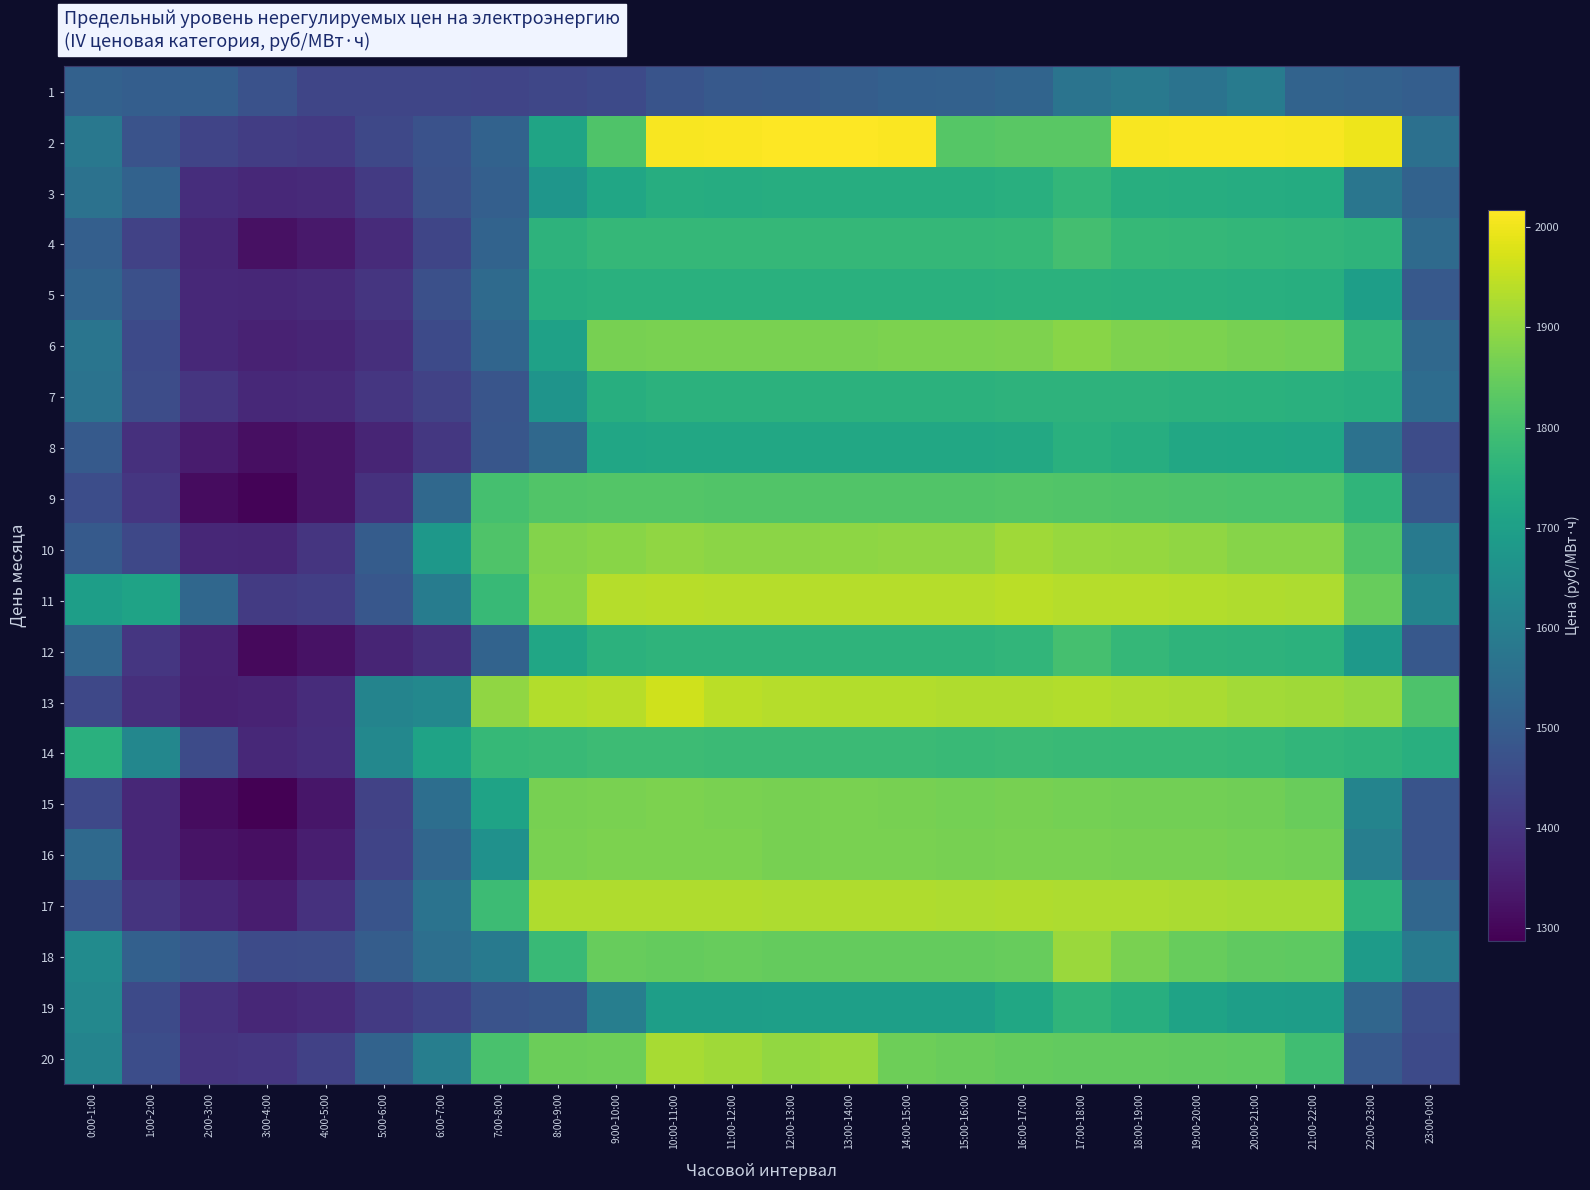

Reading left to right, what are all the values shown in this chart?

1: 0:00-1:00=1514.7	1:00-2:00=1506.5	2:00-3:00=1504.6	3:00-4:00=1472.4	4:00-5:00=1439.0	5:00-6:00=1440.4	6:00-7:00=1440.7	7:00-8:00=1438.0	8:00-9:00=1443.8	9:00-10:00=1452.9	10:00-11:00=1478.2	11:00-12:00=1492.7	12:00-13:00=1493.8	13:00-14:00=1502.8	14:00-15:00=1512.8	15:00-16:00=1515.6	16:00-17:00=1521.9	17:00-18:00=1568.5	18:00-19:00=1582.3	19:00-20:00=1565.9	20:00-21:00=1592.1	21:00-22:00=1519.6	22:00-23:00=1515.8	23:00-0:00=1506.0
2: 0:00-1:00=1578.8	1:00-2:00=1475.8	2:00-3:00=1437.9	3:00-4:00=1420.3	4:00-5:00=1411.6	5:00-6:00=1445.5	6:00-7:00=1470.7	7:00-8:00=1517.3	8:00-9:00=1714.8	9:00-10:00=1817.1	10:00-11:00=2009.8	11:00-12:00=2013.8	12:00-13:00=2017.0	13:00-14:00=2015.5	14:00-15:00=2012.2	15:00-16:00=1825.4	16:00-17:00=1831.3	17:00-18:00=1831.5	18:00-19:00=2010.5	19:00-20:00=2012.6	20:00-21:00=2011.8	21:00-22:00=2010.3	22:00-23:00=1999.8	23:00-0:00=1558.0
3: 0:00-1:00=1564.2	1:00-2:00=1517.4	2:00-3:00=1384.4	3:00-4:00=1371.3	4:00-5:00=1374.6	5:00-6:00=1413.2	6:00-7:00=1468.3	7:00-8:00=1509.8	8:00-9:00=1671.0	9:00-10:00=1718.5	10:00-11:00=1741.3	11:00-12:00=1740.7	12:00-13:00=1741.4	13:00-14:00=1742.9	14:00-15:00=1743.3	15:00-16:00=1743.1	16:00-17:00=1748.7	17:00-18:00=1771.5	18:00-19:00=1746.4	19:00-20:00=1742.4	20:00-21:00=1740.3	21:00-22:00=1737.7	22:00-23:00=1574.9	23:00-0:00=1517.7
4: 0:00-1:00=1509.0	1:00-2:00=1431.6	2:00-3:00=1366.2	3:00-4:00=1320.0	4:00-5:00=1338.5	5:00-6:00=1378.6	6:00-7:00=1439.9	7:00-8:00=1520.3	8:00-9:00=1760.6	9:00-10:00=1772.3	10:00-11:00=1773.4	11:00-12:00=1772.9	12:00-13:00=1772.5	13:00-14:00=1772.7	14:00-15:00=1773.8	15:00-16:00=1773.5	16:00-17:00=1777.4	17:00-18:00=1800.5	18:00-19:00=1776.2	19:00-20:00=1773.0	20:00-21:00=1771.1	21:00-22:00=1768.5	22:00-23:00=1762.0	23:00-0:00=1539.7
5: 0:00-1:00=1523.9	1:00-2:00=1464.7	2:00-3:00=1373.3	3:00-4:00=1369.3	4:00-5:00=1373.4	5:00-6:00=1399.6	6:00-7:00=1466.4	7:00-8:00=1540.4	8:00-9:00=1744.5	9:00-10:00=1749.8	10:00-11:00=1751.0	11:00-12:00=1750.5	12:00-13:00=1749.7	13:00-14:00=1749.8	14:00-15:00=1750.1	15:00-16:00=1749.6	16:00-17:00=1753.7	17:00-18:00=1754.1	18:00-19:00=1751.6	19:00-20:00=1749.8	20:00-21:00=1747.2	21:00-22:00=1744.8	22:00-23:00=1695.8	23:00-0:00=1492.4
6: 0:00-1:00=1570.9	1:00-2:00=1451.7	2:00-3:00=1371.5	3:00-4:00=1357.2	4:00-5:00=1362.3	5:00-6:00=1384.9	6:00-7:00=1451.2	7:00-8:00=1525.8	8:00-9:00=1705.9	9:00-10:00=1868.7	10:00-11:00=1871.7	11:00-12:00=1871.4	12:00-13:00=1871.1	13:00-14:00=1871.7	14:00-15:00=1872.5	15:00-16:00=1872.3	16:00-17:00=1877.3	17:00-18:00=1888.0	18:00-19:00=1876.6	19:00-20:00=1871.9	20:00-21:00=1868.3	21:00-22:00=1863.7	22:00-23:00=1773.9	23:00-0:00=1533.6
7: 0:00-1:00=1567.0	1:00-2:00=1458.5	2:00-3:00=1399.6	3:00-4:00=1373.2	4:00-5:00=1374.8	5:00-6:00=1404.5	6:00-7:00=1433.1	7:00-8:00=1481.2	8:00-9:00=1666.6	9:00-10:00=1745.7	10:00-11:00=1756.2	11:00-12:00=1756.0	12:00-13:00=1755.6	13:00-14:00=1755.8	14:00-15:00=1756.2	15:00-16:00=1755.7	16:00-17:00=1759.7	17:00-18:00=1760.4	18:00-19:00=1759.1	19:00-20:00=1756.5	20:00-21:00=1753.9	21:00-22:00=1751.3	22:00-23:00=1744.6	23:00-0:00=1544.8
8: 0:00-1:00=1493.9	1:00-2:00=1388.8	2:00-3:00=1343.8	3:00-4:00=1317.0	4:00-5:00=1328.3	5:00-6:00=1362.8	6:00-7:00=1405.6	7:00-8:00=1484.2	8:00-9:00=1533.6	9:00-10:00=1718.6	10:00-11:00=1724.4	11:00-12:00=1724.7	12:00-13:00=1724.3	13:00-14:00=1724.4	14:00-15:00=1725.0	15:00-16:00=1724.7	16:00-17:00=1729.0	17:00-18:00=1752.0	18:00-19:00=1743.0	19:00-20:00=1726.2	20:00-21:00=1721.5	21:00-22:00=1718.8	22:00-23:00=1562.4	23:00-0:00=1456.9
9: 0:00-1:00=1460.6	1:00-2:00=1403.9	2:00-3:00=1310.8	3:00-4:00=1296.3	4:00-5:00=1328.2	5:00-6:00=1390.7	6:00-7:00=1534.2	7:00-8:00=1802.0	8:00-9:00=1820.3	9:00-10:00=1821.6	10:00-11:00=1821.7	11:00-12:00=1820.4	12:00-13:00=1819.8	13:00-14:00=1819.2	14:00-15:00=1819.8	15:00-16:00=1819.8	16:00-17:00=1821.3	17:00-18:00=1818.6	18:00-19:00=1817.3	19:00-20:00=1814.4	20:00-21:00=1810.3	21:00-22:00=1809.7	22:00-23:00=1766.3	23:00-0:00=1483.2
10: 0:00-1:00=1495.4	1:00-2:00=1446.8	2:00-3:00=1369.8	3:00-4:00=1367.0	4:00-5:00=1399.3	5:00-6:00=1498.8	6:00-7:00=1677.2	7:00-8:00=1815.1	8:00-9:00=1881.6	9:00-10:00=1887.2	10:00-11:00=1896.2	11:00-12:00=1889.8	12:00-13:00=1890.1	13:00-14:00=1893.9	14:00-15:00=1895.2	15:00-16:00=1895.3	16:00-17:00=1912.3	17:00-18:00=1905.1	18:00-19:00=1900.5	19:00-20:00=1895.6	20:00-21:00=1885.1	21:00-22:00=1885.4	22:00-23:00=1816.2	23:00-0:00=1584.4
11: 0:00-1:00=1697.6	1:00-2:00=1710.0	2:00-3:00=1531.5	3:00-4:00=1414.7	4:00-5:00=1423.0	5:00-6:00=1484.5	6:00-7:00=1592.9	7:00-8:00=1779.7	8:00-9:00=1887.6	9:00-10:00=1936.2	10:00-11:00=1937.5	11:00-12:00=1936.9	12:00-13:00=1935.8	13:00-14:00=1935.8	14:00-15:00=1936.7	15:00-16:00=1937.2	16:00-17:00=1941.1	17:00-18:00=1937.2	18:00-19:00=1936.1	19:00-20:00=1931.9	20:00-21:00=1930.3	21:00-22:00=1927.8	22:00-23:00=1846.9	23:00-0:00=1618.2
12: 0:00-1:00=1529.9	1:00-2:00=1404.3	2:00-3:00=1356.6	3:00-4:00=1306.5	4:00-5:00=1323.9	5:00-6:00=1362.6	6:00-7:00=1385.7	7:00-8:00=1518.7	8:00-9:00=1718.6	9:00-10:00=1755.7	10:00-11:00=1760.9	11:00-12:00=1761.2	12:00-13:00=1761.1	13:00-14:00=1762.4	14:00-15:00=1761.5	15:00-16:00=1763.1	16:00-17:00=1766.7	17:00-18:00=1800.8	18:00-19:00=1773.3	19:00-20:00=1762.4	20:00-21:00=1760.6	21:00-22:00=1755.9	22:00-23:00=1683.2	23:00-0:00=1487.6
13: 0:00-1:00=1446.8	1:00-2:00=1386.8	2:00-3:00=1354.8	3:00-4:00=1359.5	4:00-5:00=1381.2	5:00-6:00=1617.1	6:00-7:00=1628.8	7:00-8:00=1895.5	8:00-9:00=1932.2	9:00-10:00=1940.1	10:00-11:00=1963.2	11:00-12:00=1941.4	12:00-13:00=1934.8	13:00-14:00=1934.1	14:00-15:00=1932.1	15:00-16:00=1929.6	16:00-17:00=1931.4	17:00-18:00=1931.8	18:00-19:00=1927.6	19:00-20:00=1924.4	20:00-21:00=1914.9	21:00-22:00=1912.2	22:00-23:00=1904.3	23:00-0:00=1813.8
14: 0:00-1:00=1749.7	1:00-2:00=1626.0	2:00-3:00=1453.4	3:00-4:00=1372.4	4:00-5:00=1383.1	5:00-6:00=1629.5	6:00-7:00=1710.0	7:00-8:00=1777.8	8:00-9:00=1783.2	9:00-10:00=1786.9	10:00-11:00=1787.8	11:00-12:00=1786.3	12:00-13:00=1784.5	13:00-14:00=1784.5	14:00-15:00=1783.6	15:00-16:00=1782.2	16:00-17:00=1785.0	17:00-18:00=1783.2	18:00-19:00=1780.6	19:00-20:00=1777.9	20:00-21:00=1775.2	21:00-22:00=1768.9	22:00-23:00=1760.9	23:00-0:00=1748.7
15: 0:00-1:00=1450.1	1:00-2:00=1368.4	2:00-3:00=1311.1	3:00-4:00=1288.0	4:00-5:00=1333.2	5:00-6:00=1432.2	6:00-7:00=1552.3	7:00-8:00=1711.3	8:00-9:00=1868.2	9:00-10:00=1870.3	10:00-11:00=1873.0	11:00-12:00=1869.9	12:00-13:00=1867.4	13:00-14:00=1869.1	14:00-15:00=1867.8	15:00-16:00=1865.4	16:00-17:00=1866.7	17:00-18:00=1864.7	18:00-19:00=1863.2	19:00-20:00=1861.6	20:00-21:00=1858.2	21:00-22:00=1850.4	22:00-23:00=1617.5	23:00-0:00=1478.1
16: 0:00-1:00=1536.7	1:00-2:00=1370.0	2:00-3:00=1327.7	3:00-4:00=1318.7	4:00-5:00=1348.1	5:00-6:00=1437.9	6:00-7:00=1528.7	7:00-8:00=1658.2	8:00-9:00=1870.7	9:00-10:00=1872.7	10:00-11:00=1872.9	11:00-12:00=1872.1	12:00-13:00=1868.9	13:00-14:00=1870.8	14:00-15:00=1871.0	15:00-16:00=1868.8	16:00-17:00=1871.2	17:00-18:00=1870.1	18:00-19:00=1868.3	19:00-20:00=1867.0	20:00-21:00=1863.4	21:00-22:00=1861.8	22:00-23:00=1600.9	23:00-0:00=1478.3
17: 0:00-1:00=1474.1	1:00-2:00=1397.9	2:00-3:00=1368.9	3:00-4:00=1347.6	4:00-5:00=1391.7	5:00-6:00=1476.5	6:00-7:00=1564.4	7:00-8:00=1789.1	8:00-9:00=1930.8	9:00-10:00=1931.5	10:00-11:00=1930.8	11:00-12:00=1930.5	12:00-13:00=1928.1	13:00-14:00=1929.3	14:00-15:00=1928.9	15:00-16:00=1926.8	16:00-17:00=1929.4	17:00-18:00=1927.3	18:00-19:00=1926.7	19:00-20:00=1925.0	20:00-21:00=1920.6	21:00-22:00=1922.2	22:00-23:00=1759.4	23:00-0:00=1527.6
18: 0:00-1:00=1638.6	1:00-2:00=1510.3	2:00-3:00=1490.8	3:00-4:00=1453.8	4:00-5:00=1456.4	5:00-6:00=1502.0	6:00-7:00=1553.5	7:00-8:00=1584.4	8:00-9:00=1781.8	9:00-10:00=1846.7	10:00-11:00=1845.6	11:00-12:00=1846.5	12:00-13:00=1845.2	13:00-14:00=1844.5	14:00-15:00=1844.8	15:00-16:00=1843.3	16:00-17:00=1848.8	17:00-18:00=1906.2	18:00-19:00=1869.2	19:00-20:00=1847.4	20:00-21:00=1839.0	21:00-22:00=1834.8	22:00-23:00=1689.3	23:00-0:00=1584.3
19: 0:00-1:00=1629.0	1:00-2:00=1452.6	2:00-3:00=1393.2	3:00-4:00=1369.8	4:00-5:00=1377.9	5:00-6:00=1412.0	6:00-7:00=1435.9	7:00-8:00=1474.7	8:00-9:00=1484.3	9:00-10:00=1599.8	10:00-11:00=1697.1	11:00-12:00=1697.7	12:00-13:00=1699.9	13:00-14:00=1699.8	14:00-15:00=1700.0	15:00-16:00=1698.9	16:00-17:00=1721.3	17:00-18:00=1764.4	18:00-19:00=1745.5	19:00-20:00=1709.9	20:00-21:00=1697.0	21:00-22:00=1692.8	22:00-23:00=1529.0	23:00-0:00=1460.6
20: 0:00-1:00=1617.6	1:00-2:00=1459.8	2:00-3:00=1398.0	3:00-4:00=1403.0	4:00-5:00=1429.3	5:00-6:00=1519.9	6:00-7:00=1598.9	7:00-8:00=1808.4	8:00-9:00=1853.7	9:00-10:00=1856.1	10:00-11:00=1921.9	11:00-12:00=1913.9	12:00-13:00=1899.4	13:00-14:00=1904.3	14:00-15:00=1856.5	15:00-16:00=1849.5	16:00-17:00=1844.8	17:00-18:00=1842.7	18:00-19:00=1841.4	19:00-20:00=1839.4	20:00-21:00=1835.0	21:00-22:00=1792.4	22:00-23:00=1492.9	23:00-0:00=1452.6